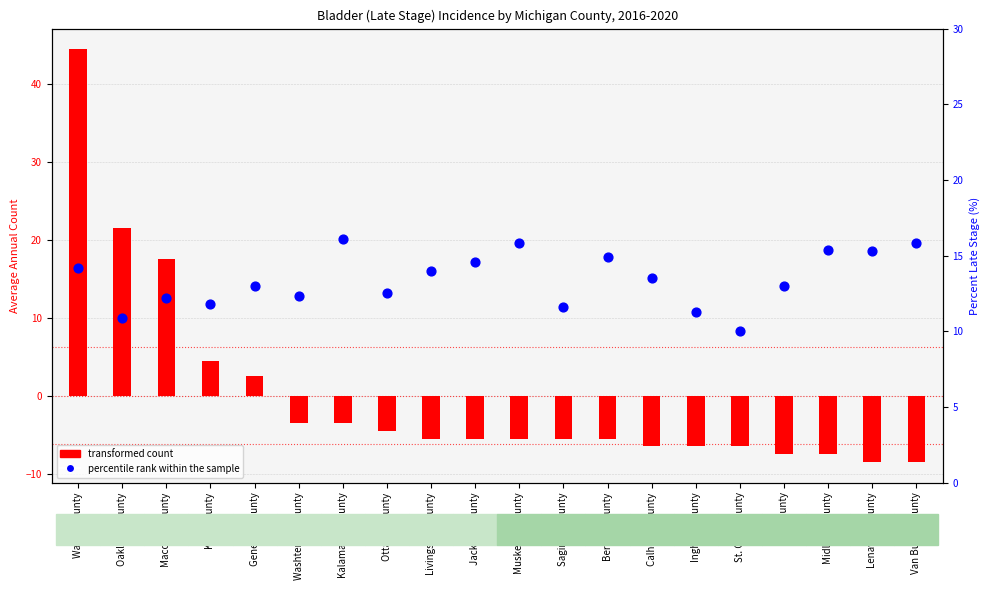

What are all the series names shown in the legend?

transformed count, percentile rank within the sample